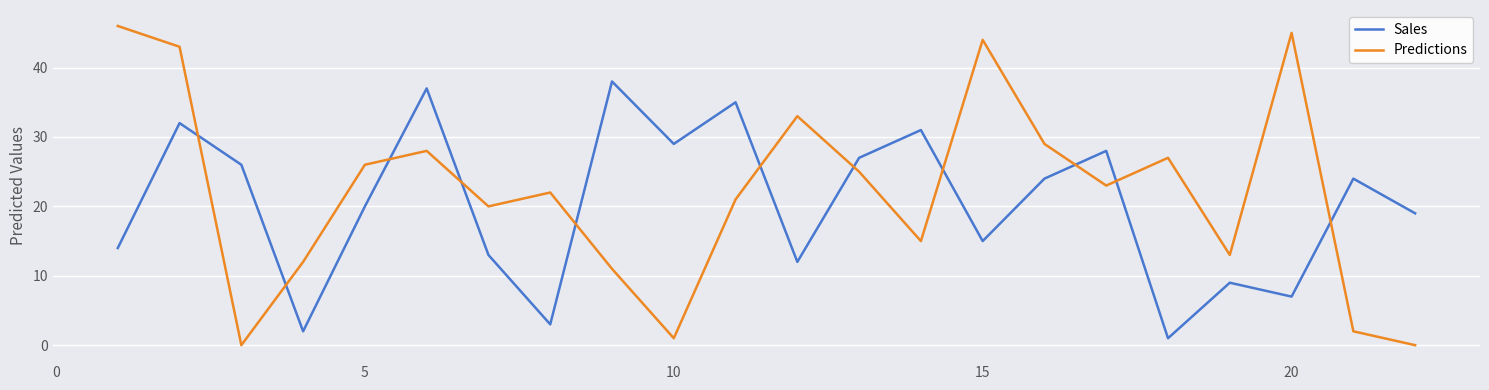

What is the sum of all Predictions values?

486